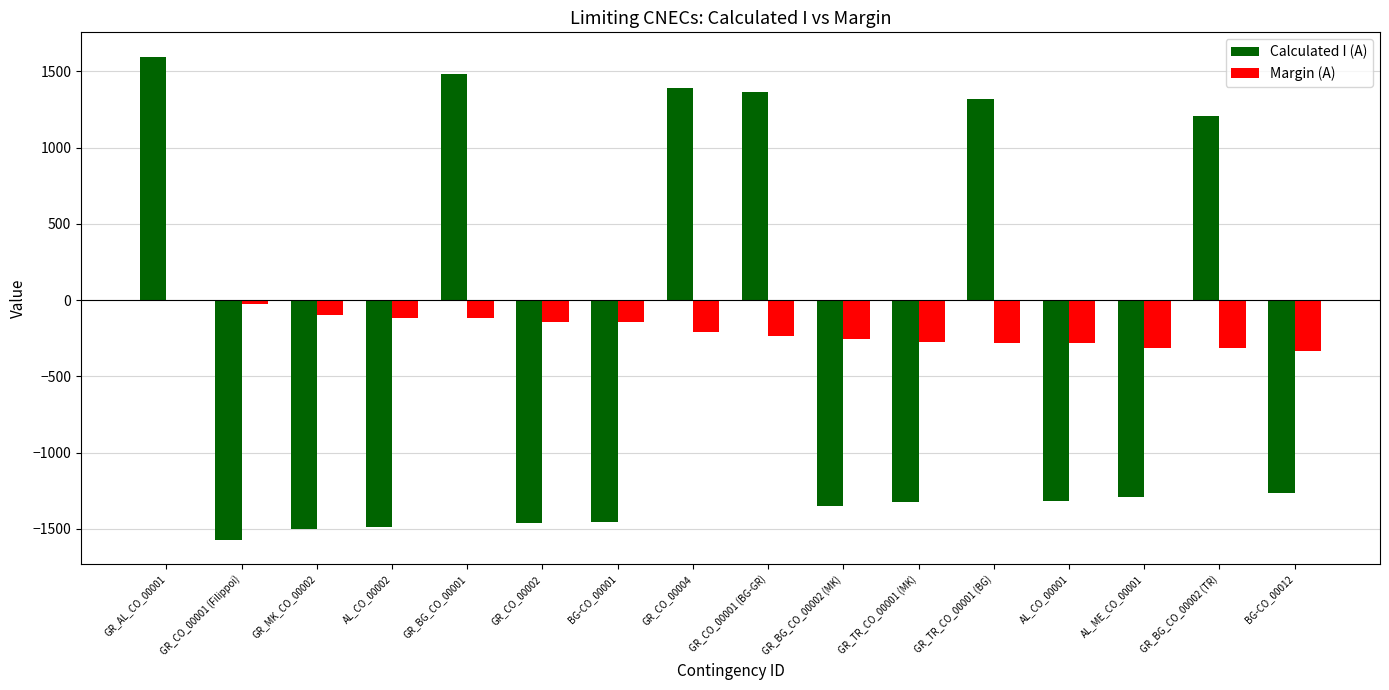

True or false: Margin (A) has a value of -119 at GR_BG_CO_00001.

True